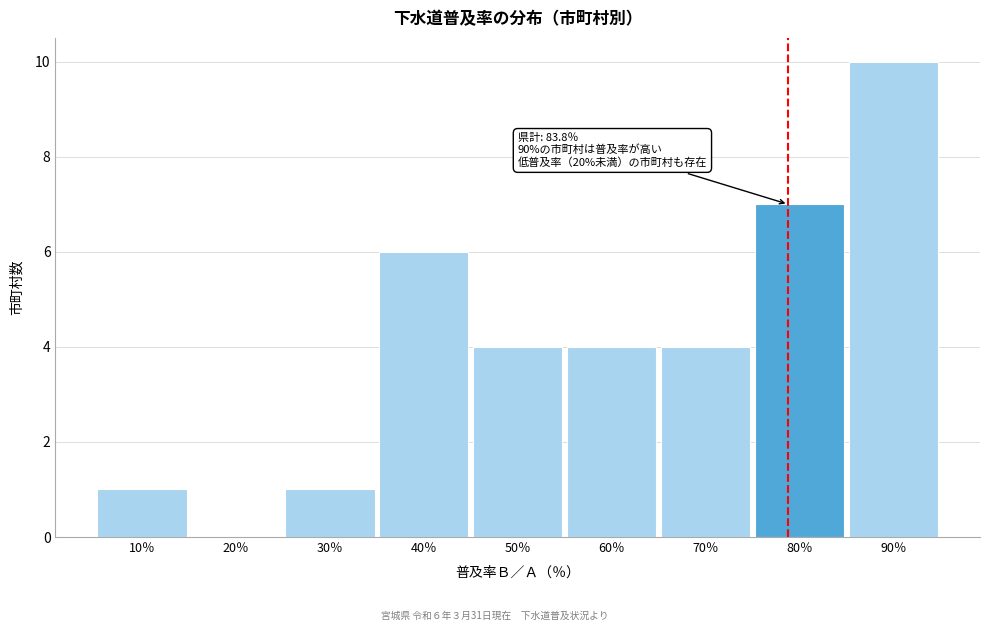

Reading left to right, extract all data points from this chart.

10％=1	20％=0	30％=1	40％=6	50％=4	60％=4	70％=4	80％=7	90％=10